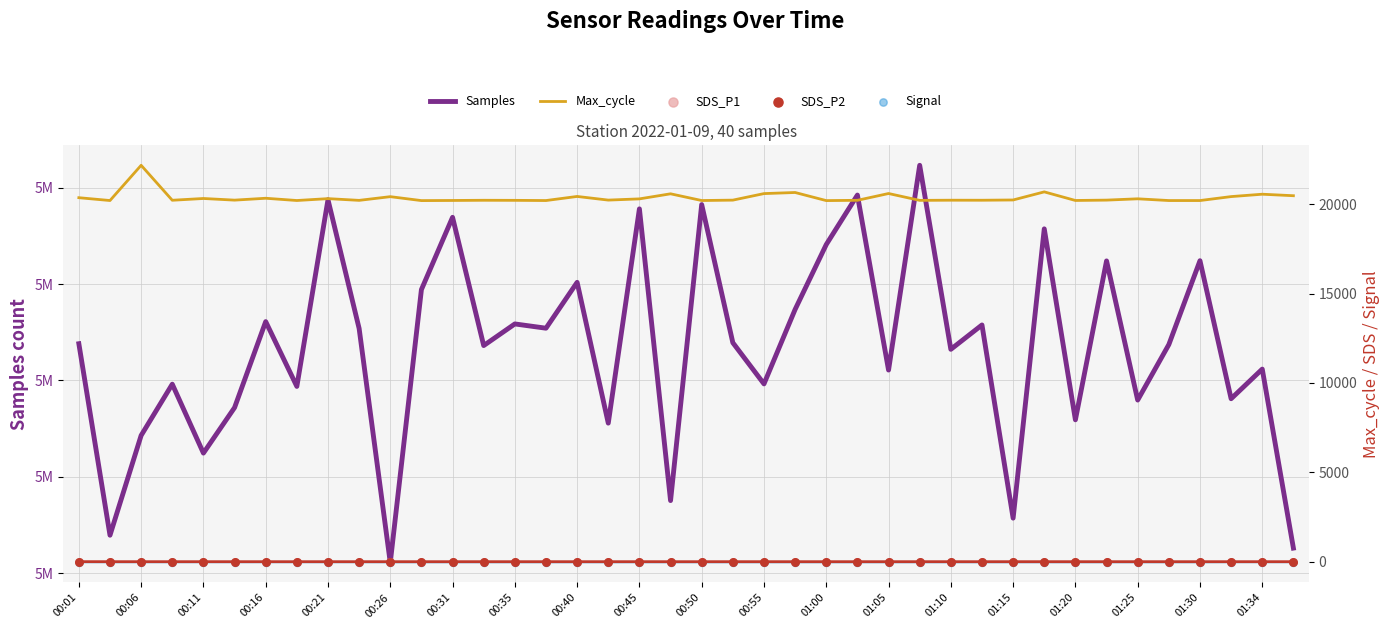

What are all the series names shown in the legend?

Samples, Max_cycle, SDS_P1, SDS_P2, Signal